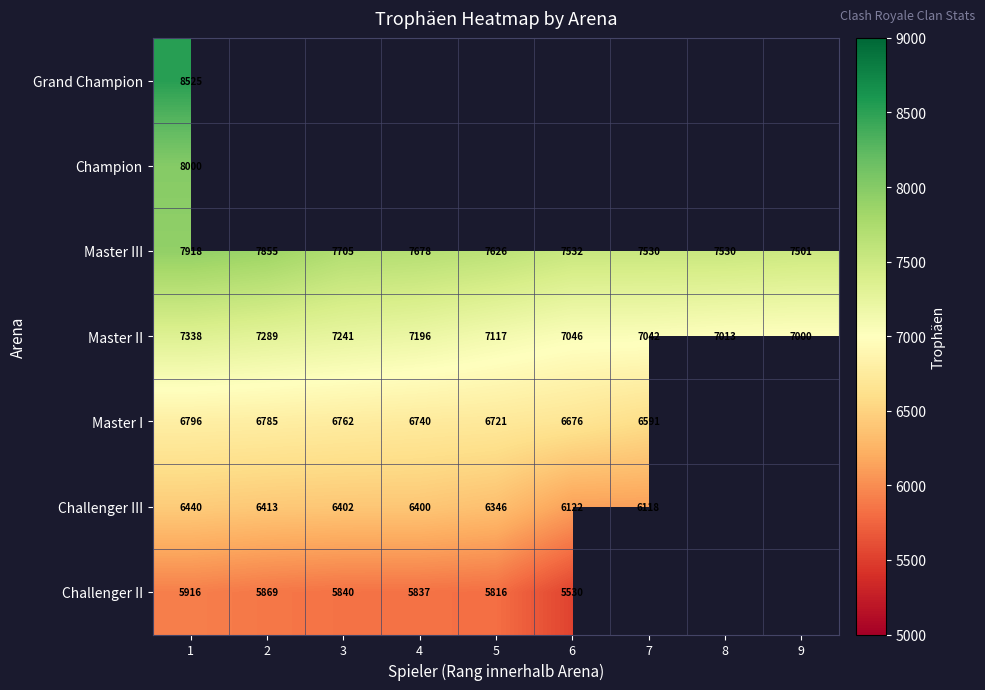

How many data points does each series have?

9